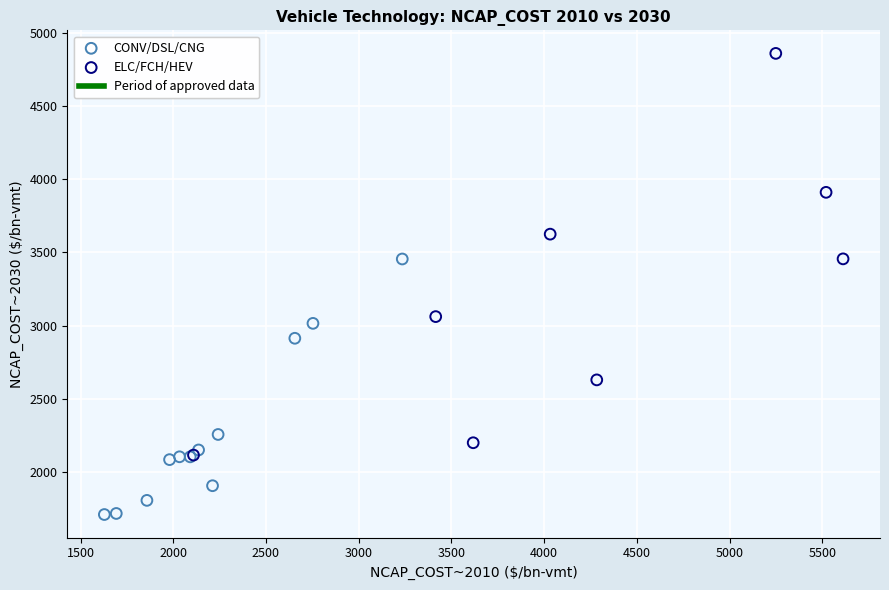

Which series contains the highest Y value?

ELC/FCH/HEV